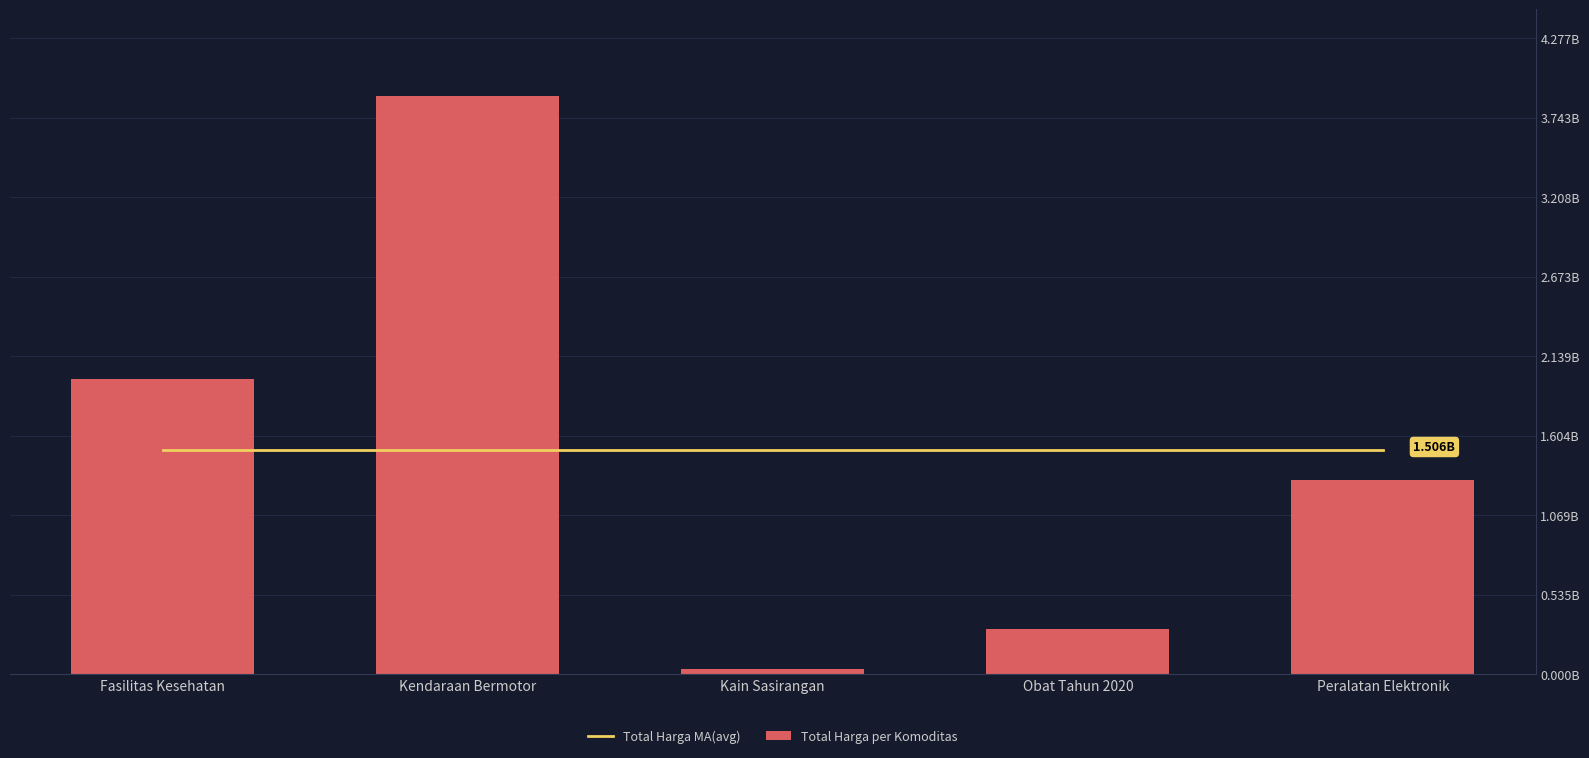

True or false: Total Harga MA(avg) has a value of 1988716261 at Obat Tahun 2020.

False